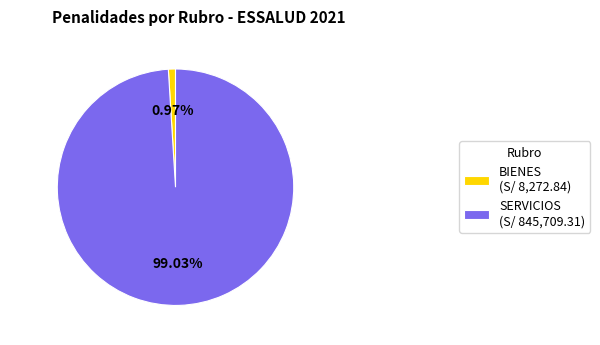

Do SERVICIOS (S/ 845,709.31) and BIENES (S/ 8,272.84) together represent more than half of the pie?

Yes